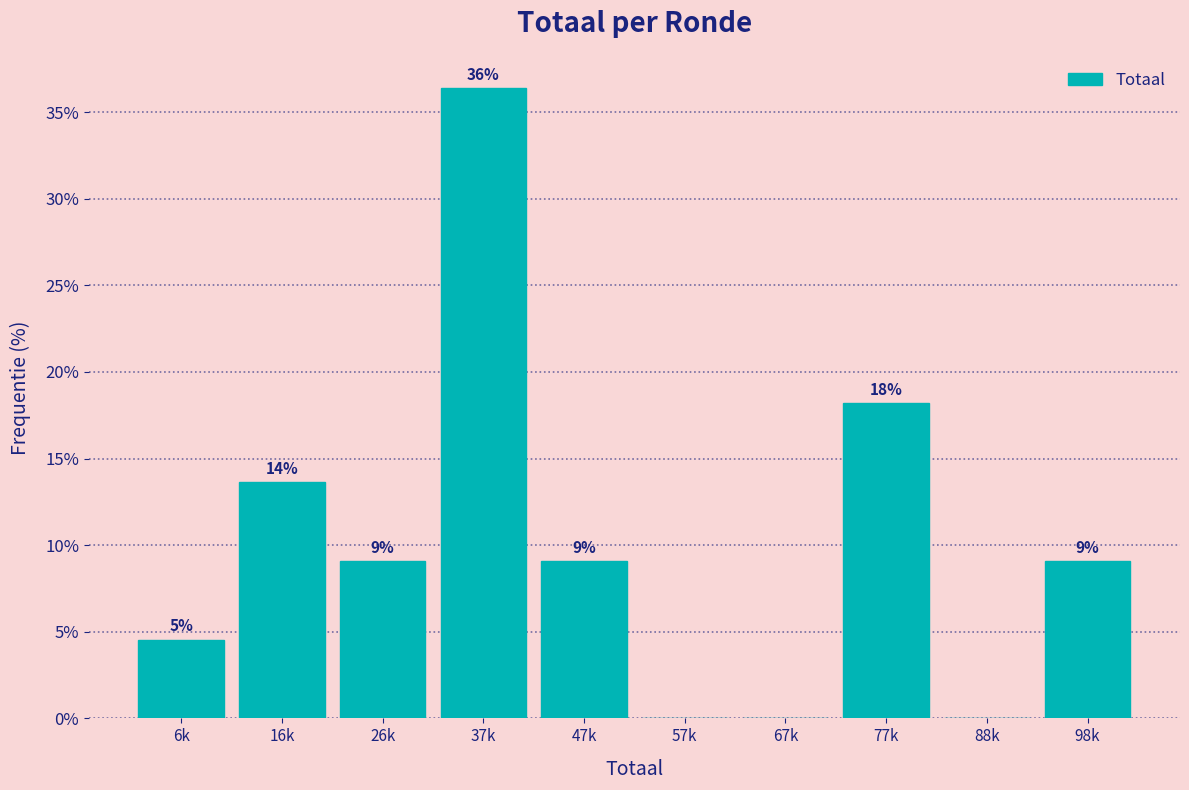

Are the bars horizontal?

No